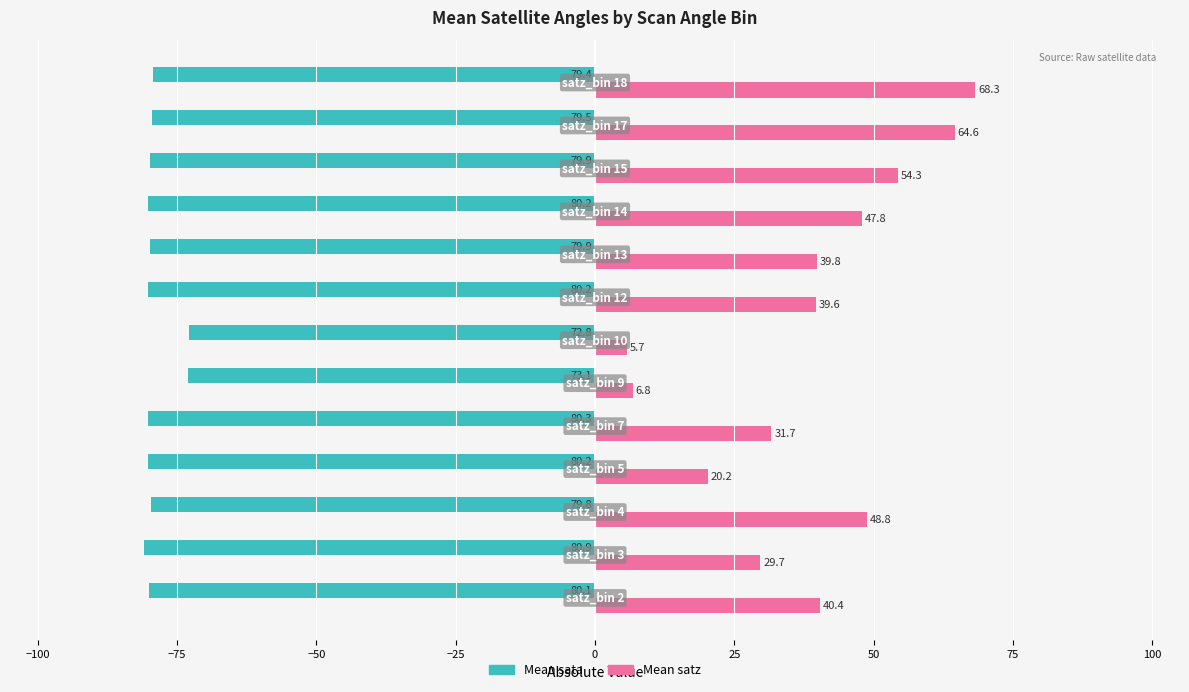

What is the difference between the second highest and second lowest values in the Mean sata series?

7.2